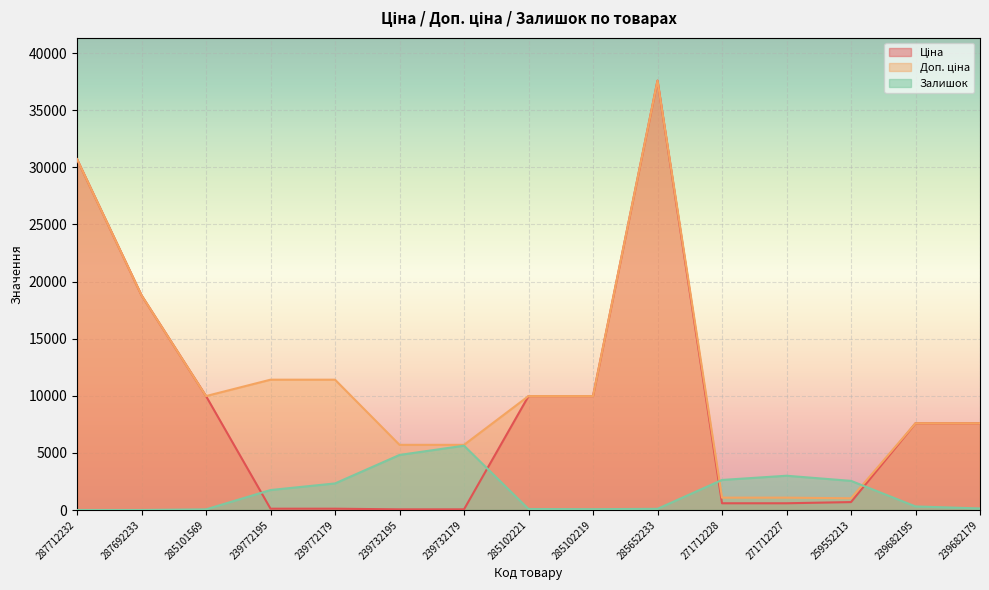

What is the total value across all series at 239772179?

13850.3